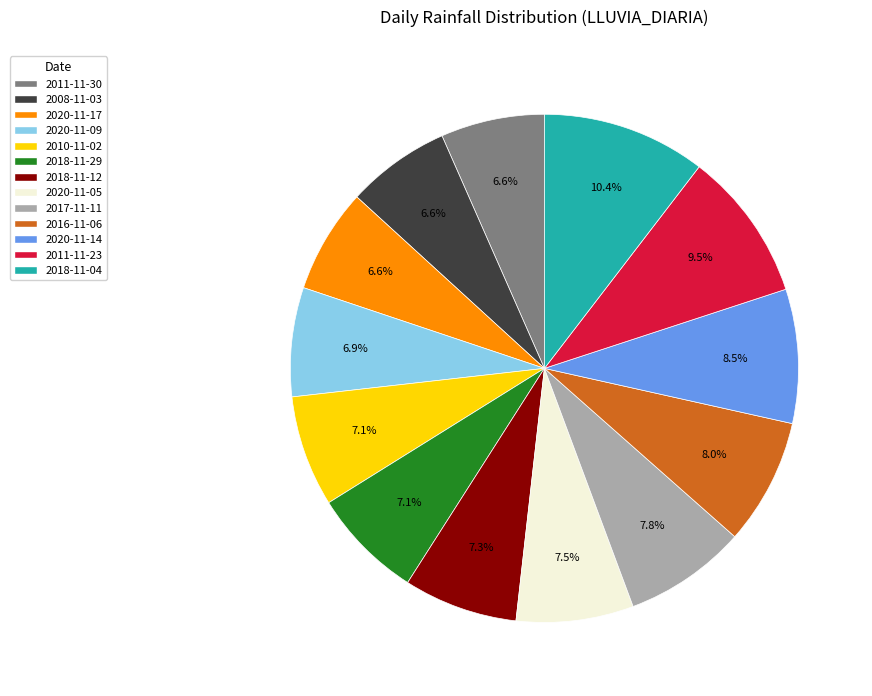

Combined, what portion of the pie is 2018-11-12 and 2011-11-23?

16.8%